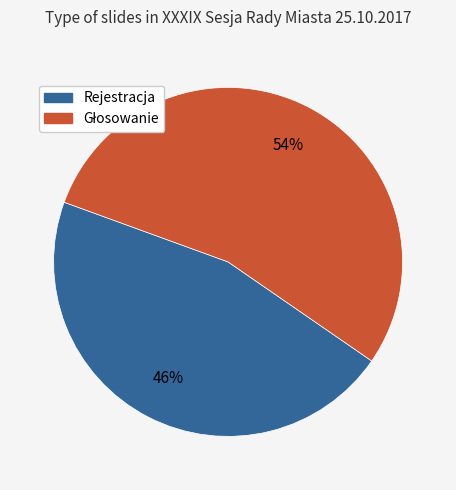

Does any single category account for the majority?

Yes